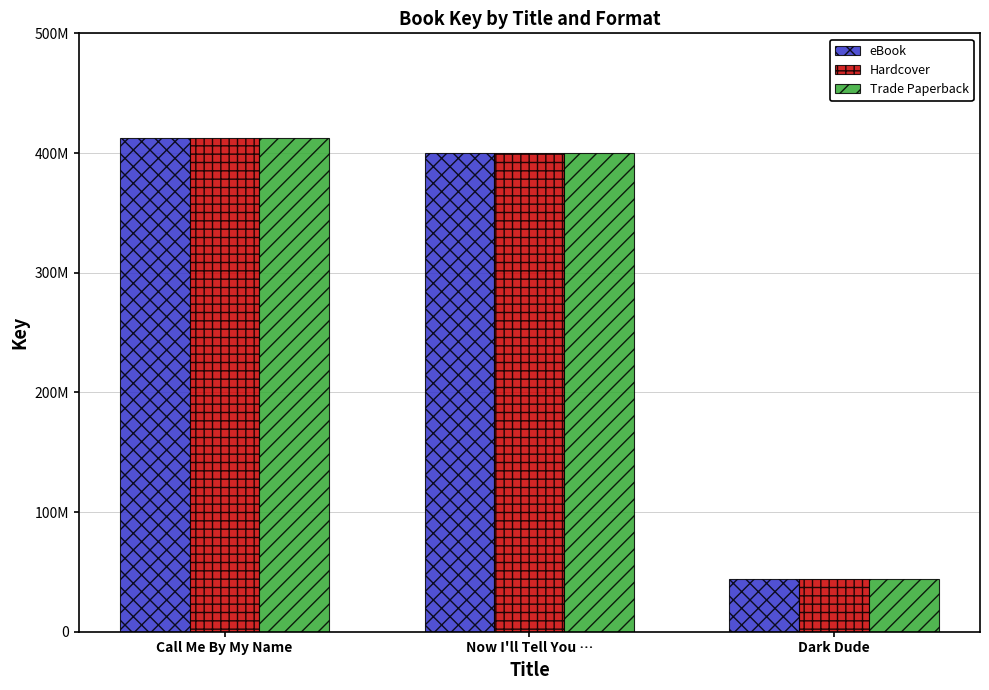

What is the average value of the Hardcover series?

285627876